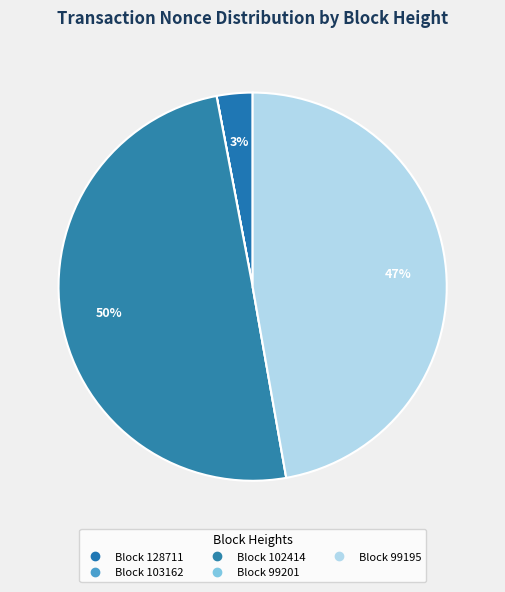

To the nearest percent, what is the average slice percentage?

20%